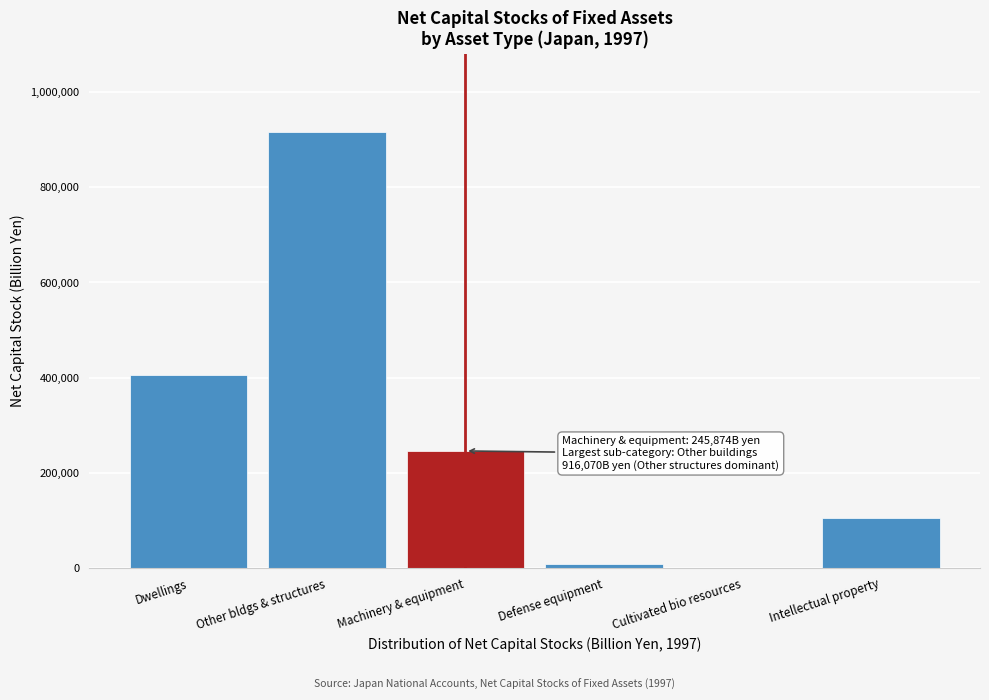

Reading left to right, transcribe all the data shown in this chart.

Dwellings=405261.1	Other bldgs & structures=916069.9	Machinery & equipment=245873.8	Defense equipment=7796.2	Cultivated bio resources=757.9	Intellectual property=105050.1